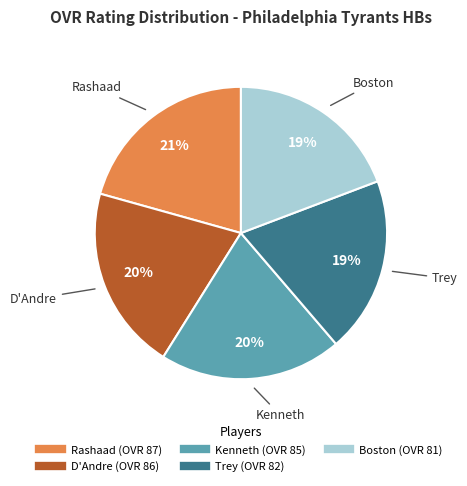

Count the number of slices in the pie.

5